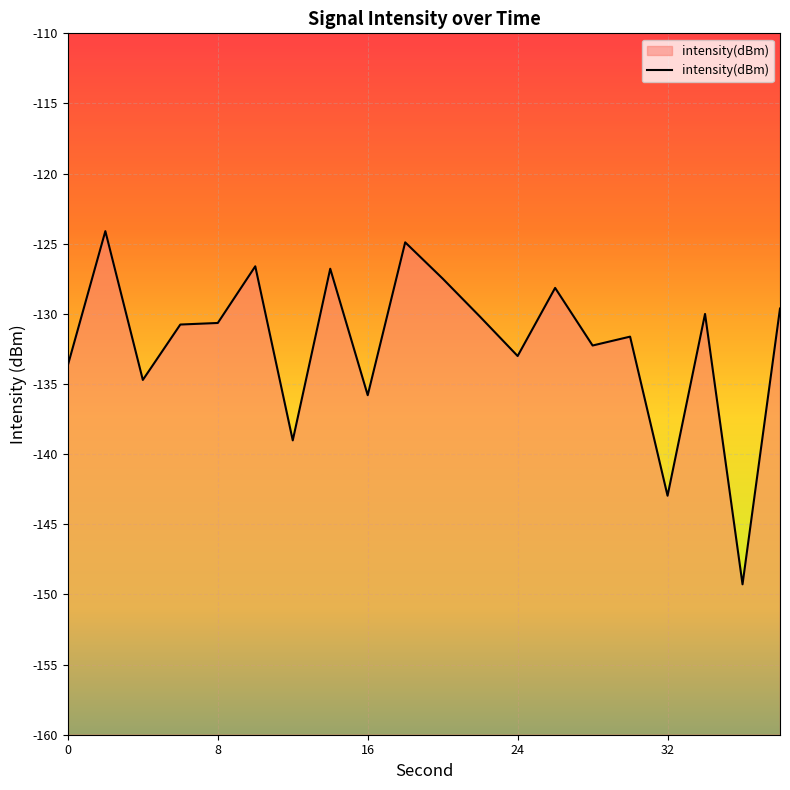

Is it true that the value at 32 is -71.4?

False